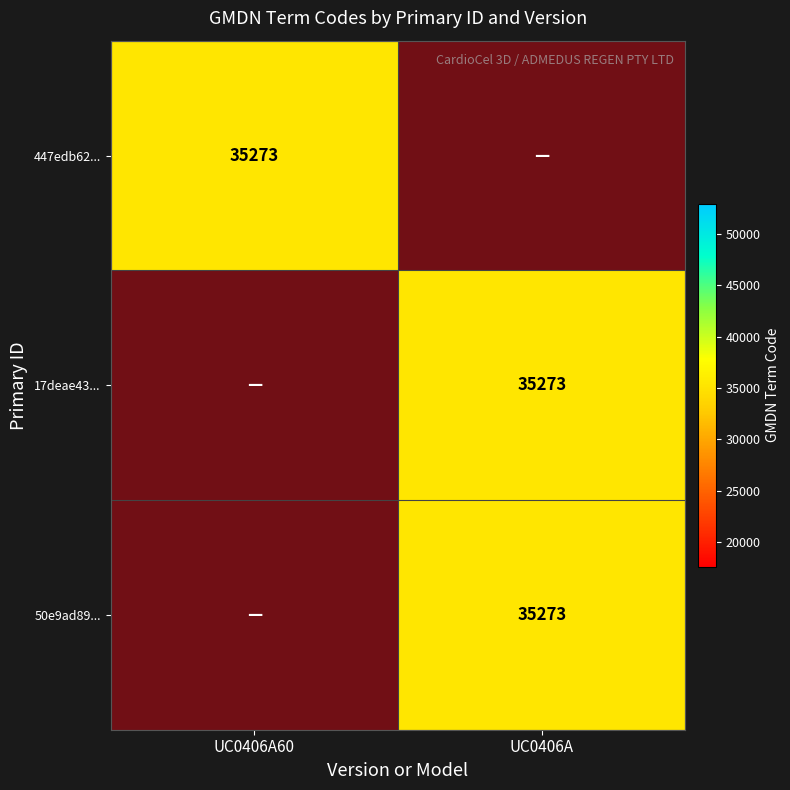

Between UC0406A60 and UC0406A, which is larger?

UC0406A60